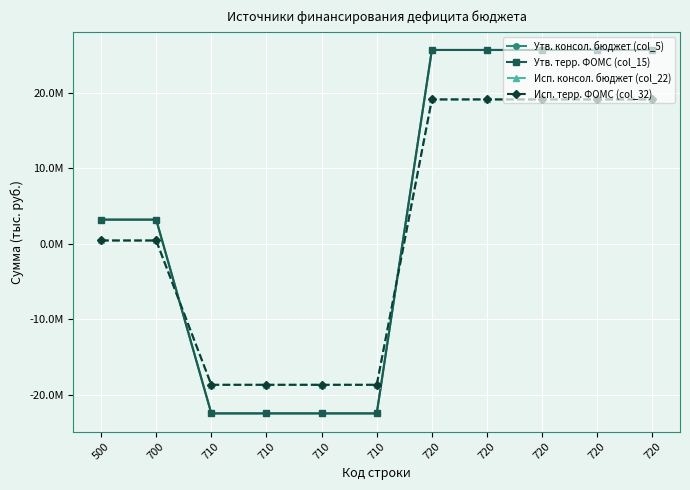

What is the sum of the Исп. консол. бюджет (col_22) values at 710 and 720?

430938.4